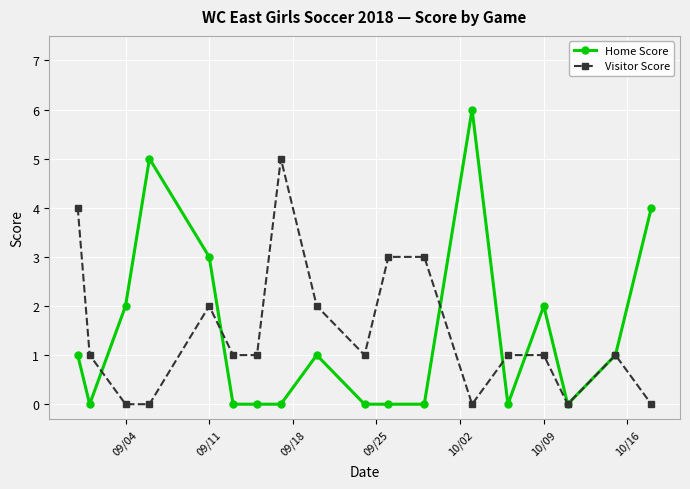

List the series in order of their peak value, lowest first.

Visitor Score, Home Score